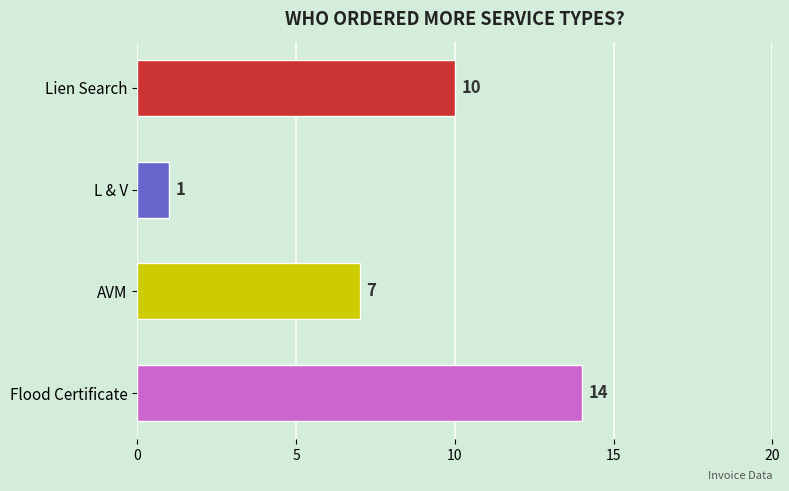

Which label corresponds to the smallest value in the chart?

L & V